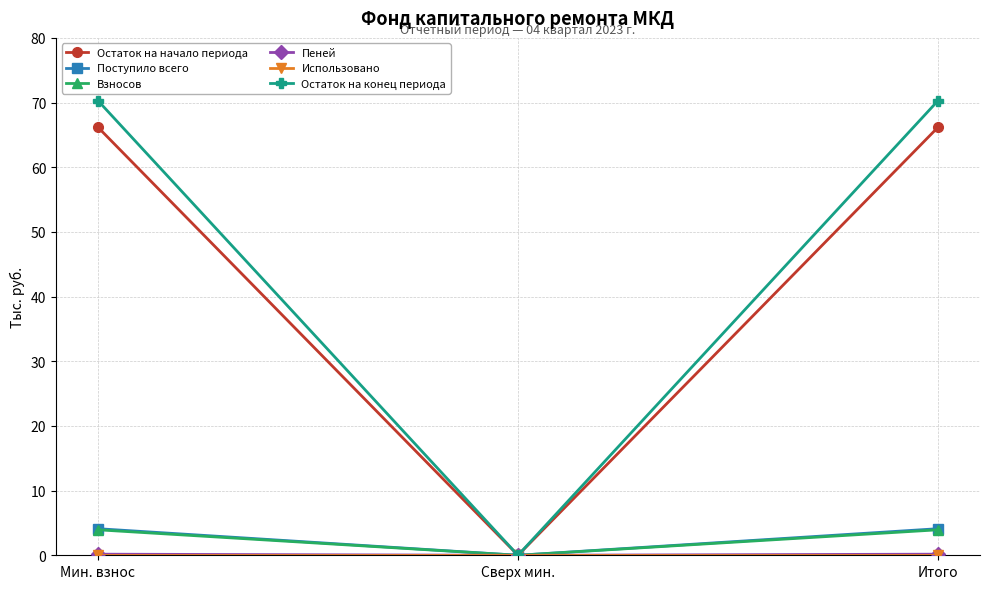

What is the label of the 2nd point from the left?

Сверх мин.